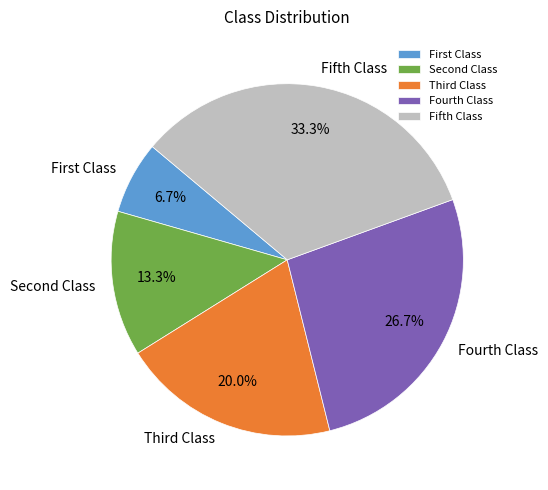

Is there any slice that represents more than half of the pie?

No